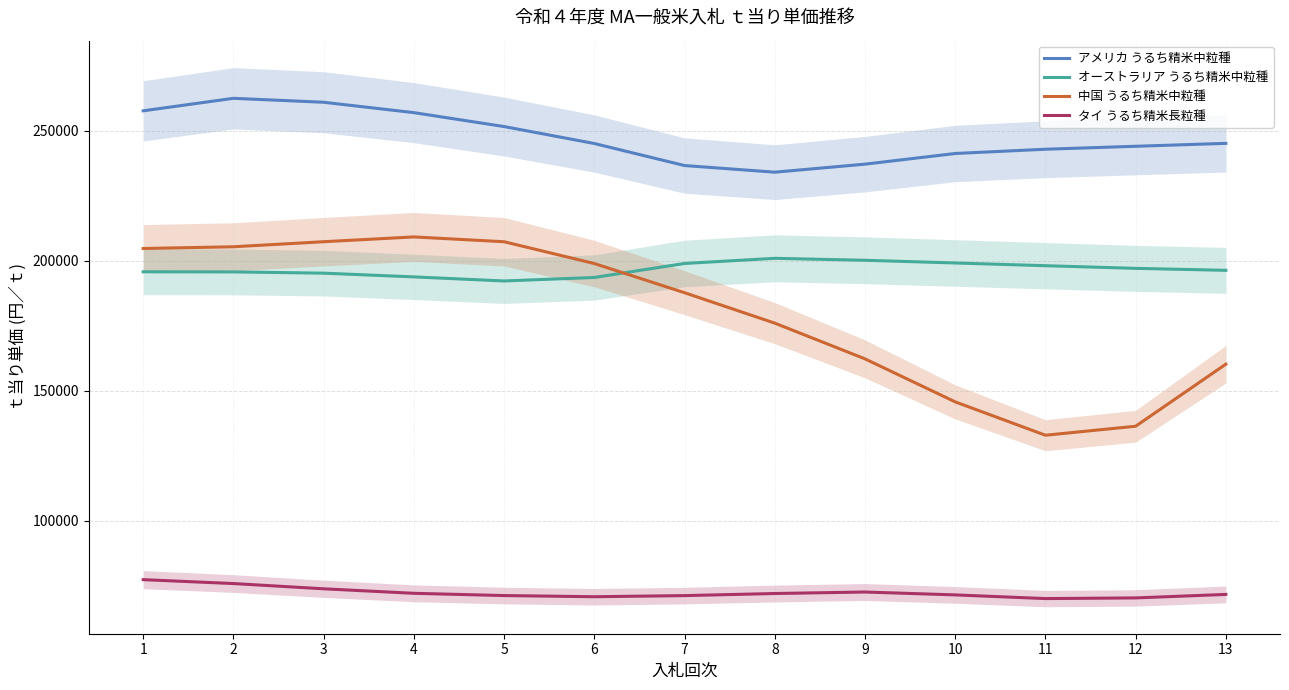

What is the average value of the オーストラリア うるち精米中粒種 series?

196709.5